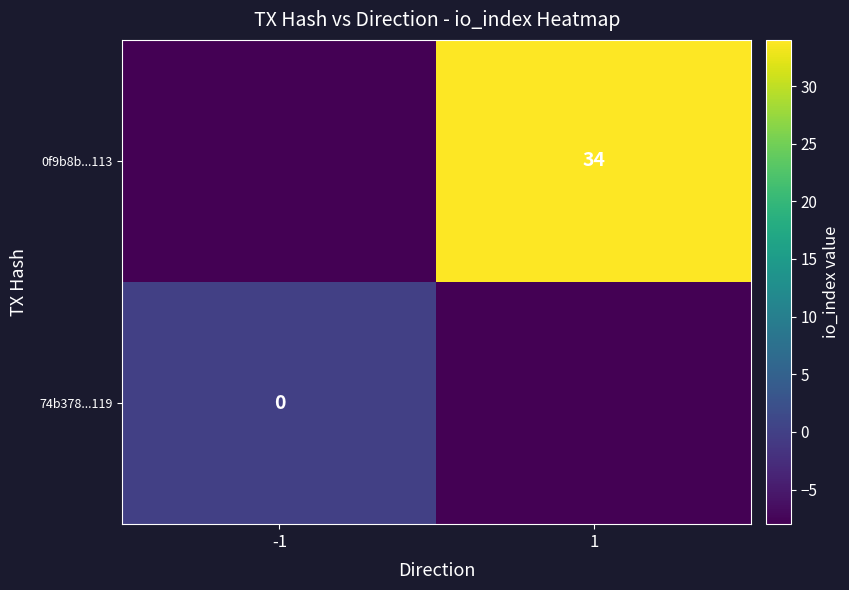

Is it true that 0f9b8b...113 equals 15 at 1?

False